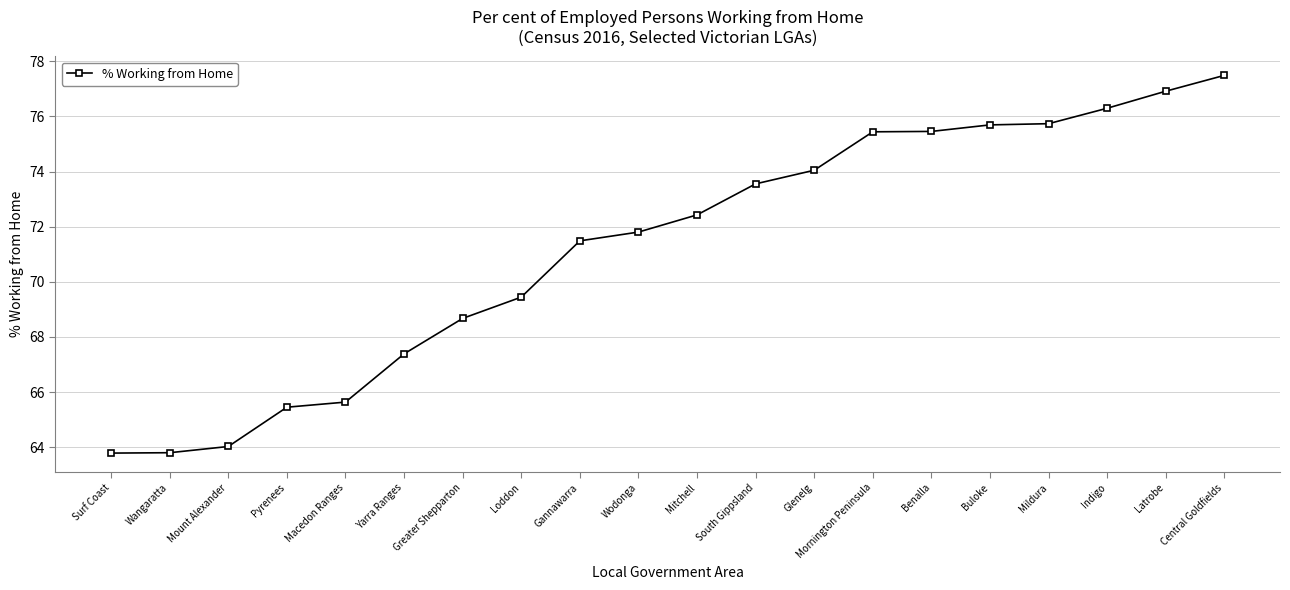

What is the minimum value shown in the chart?

63.8